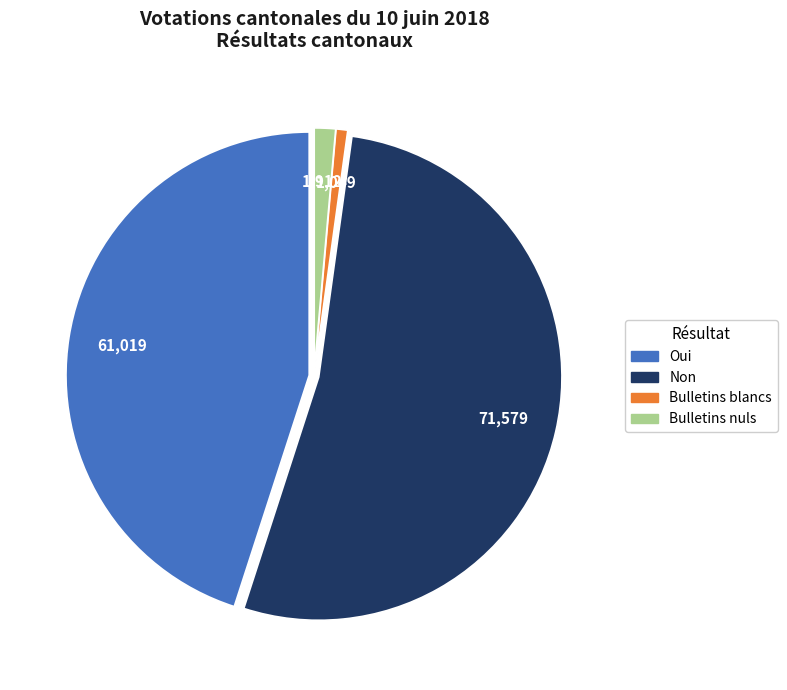

True or false: Bulletins nuls accounts for 11% of the total.

False